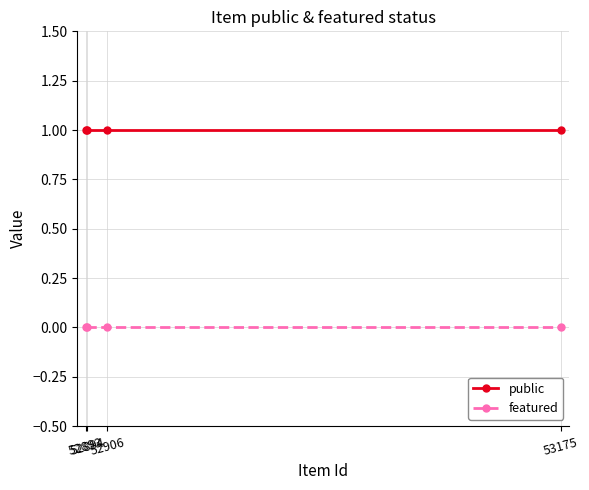

Reading left to right, list all the values displayed in this chart.

public: 52893=1	52894=1	52906=1	53175=1
featured: 52893=0	52894=0	52906=0	53175=0